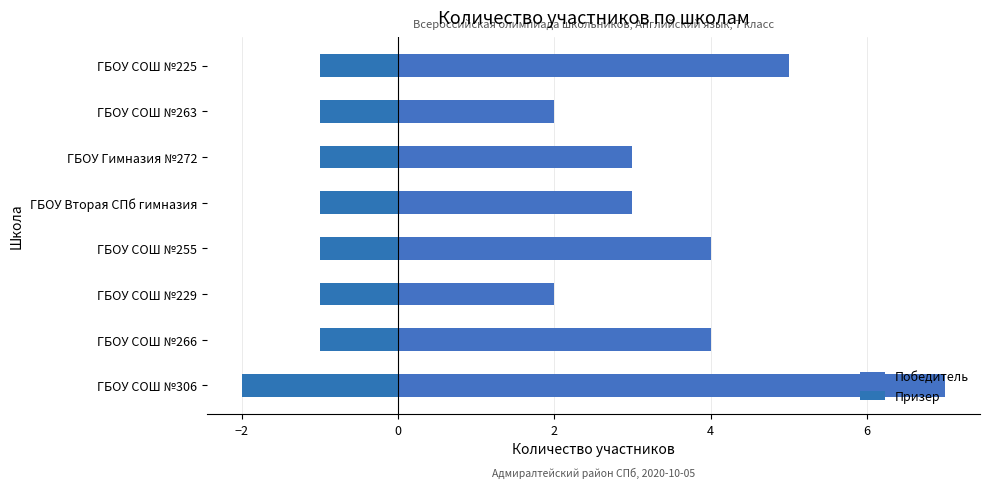

What is the minimum value for Призер?

-2